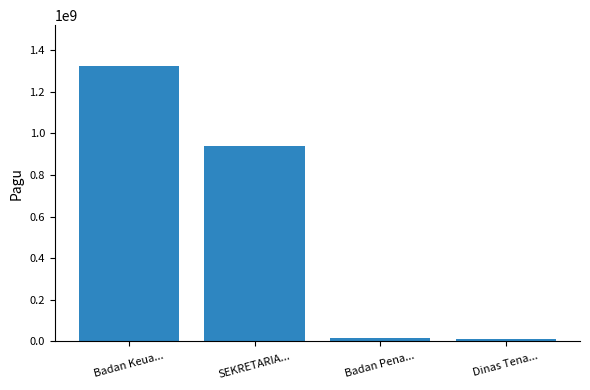

Count the number of data series in this chart.

1